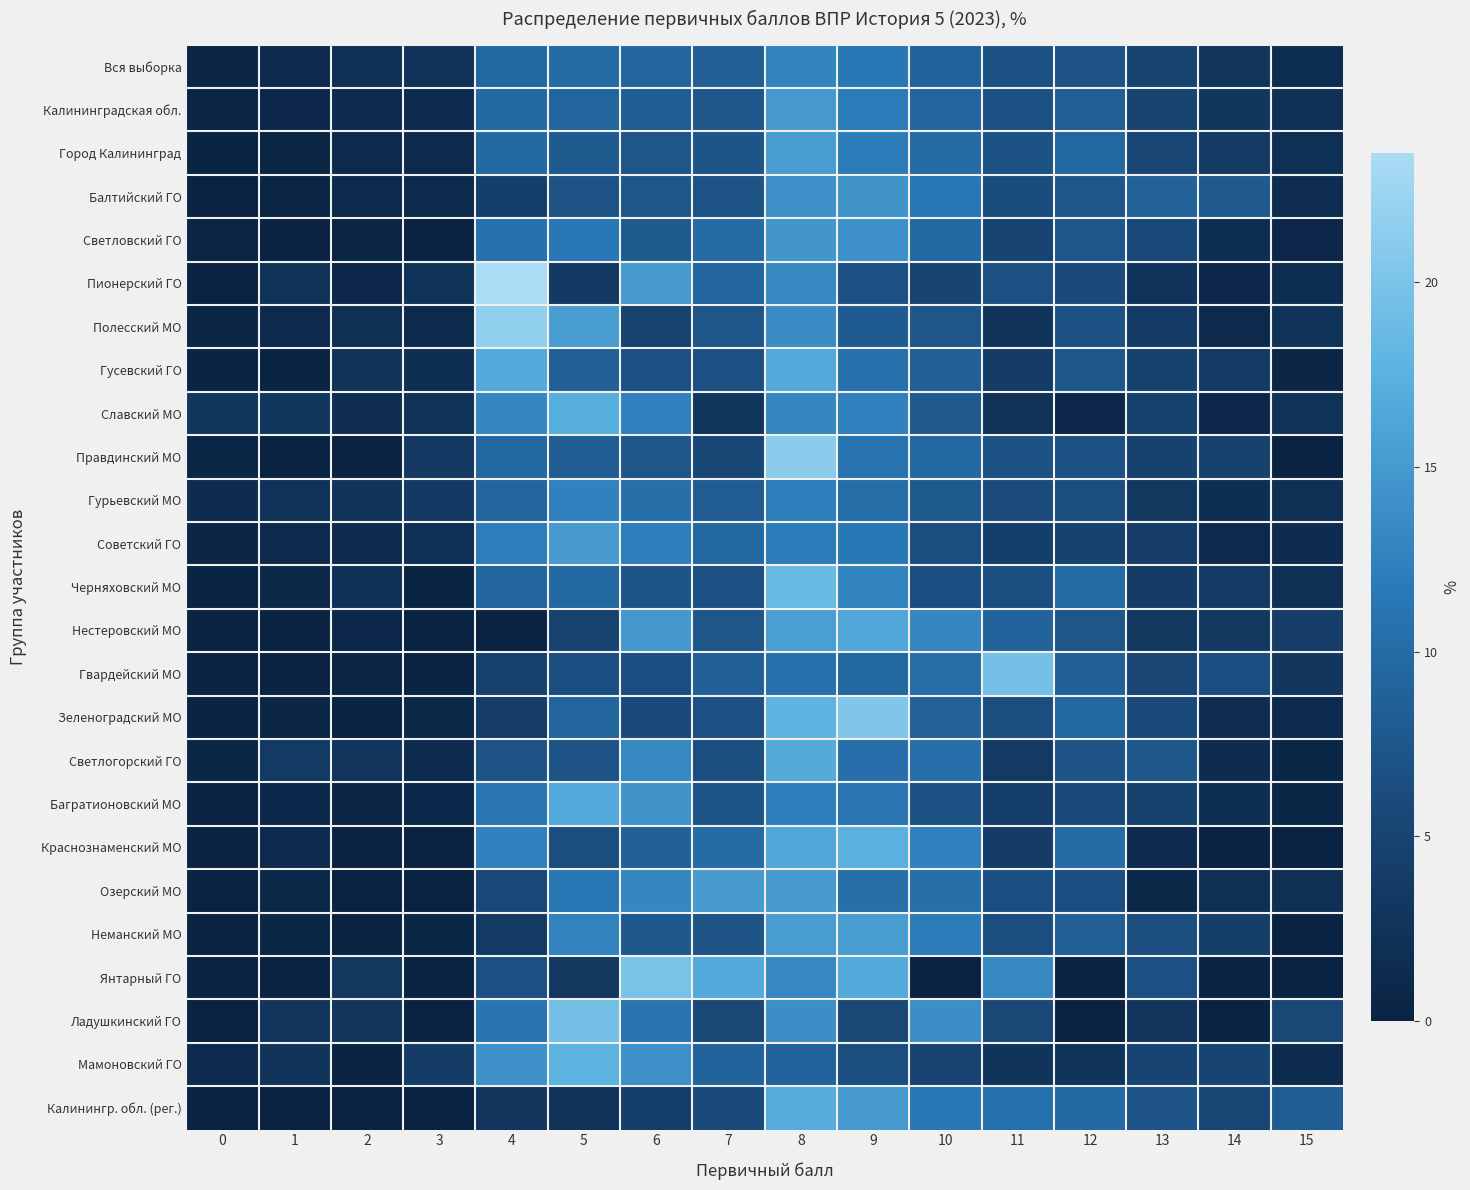

How many categories are shown in the chart?

16